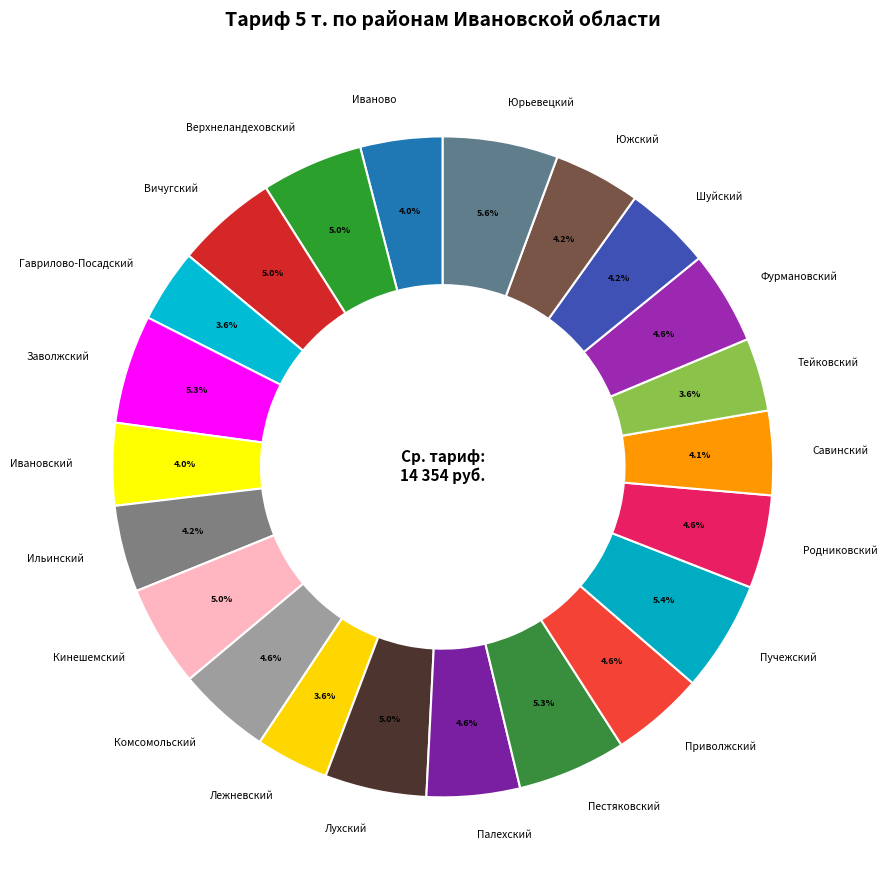

The Пучежский slice represents 1% of the pie. True or false?

False